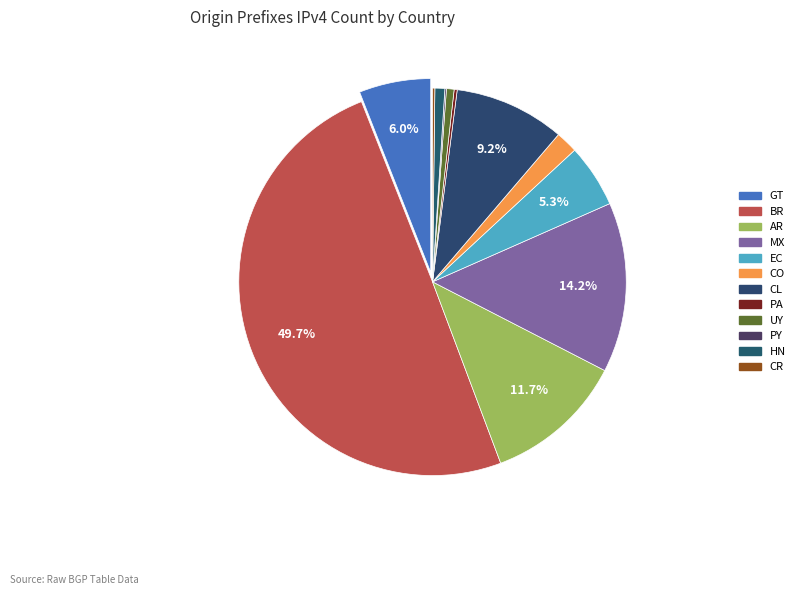

Between GT and BR, which is larger?

BR